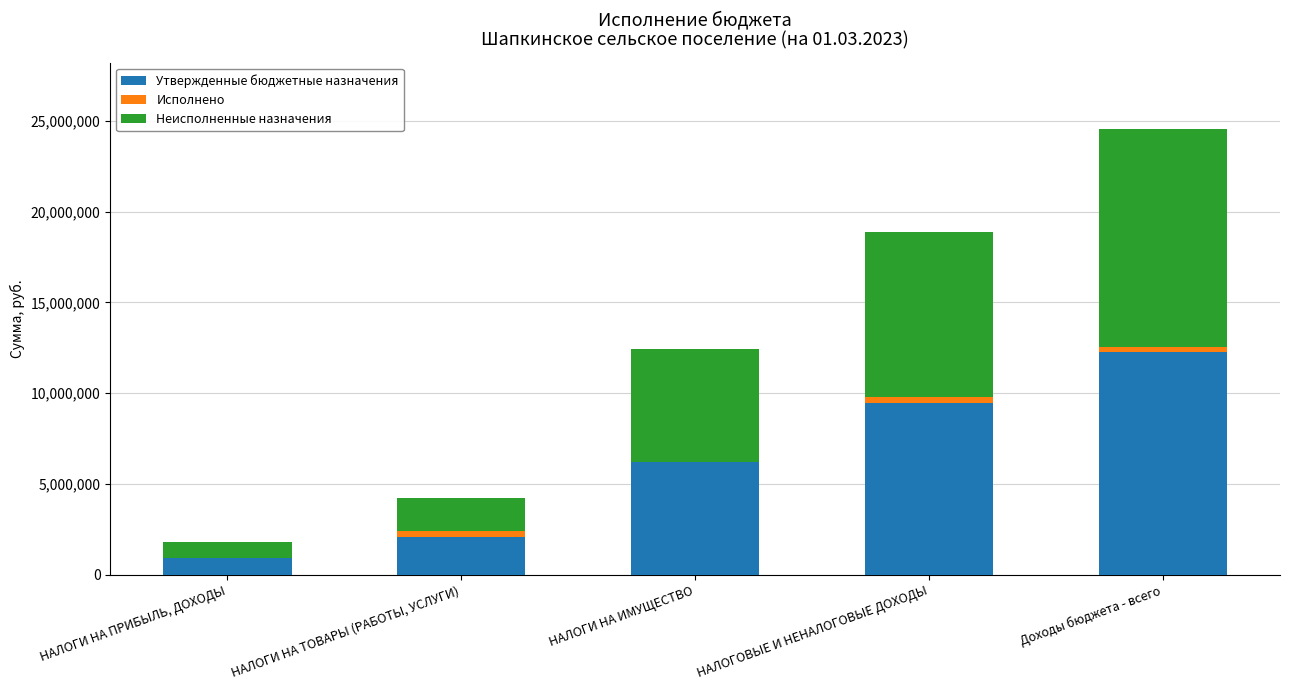

Are the bars horizontal?

No